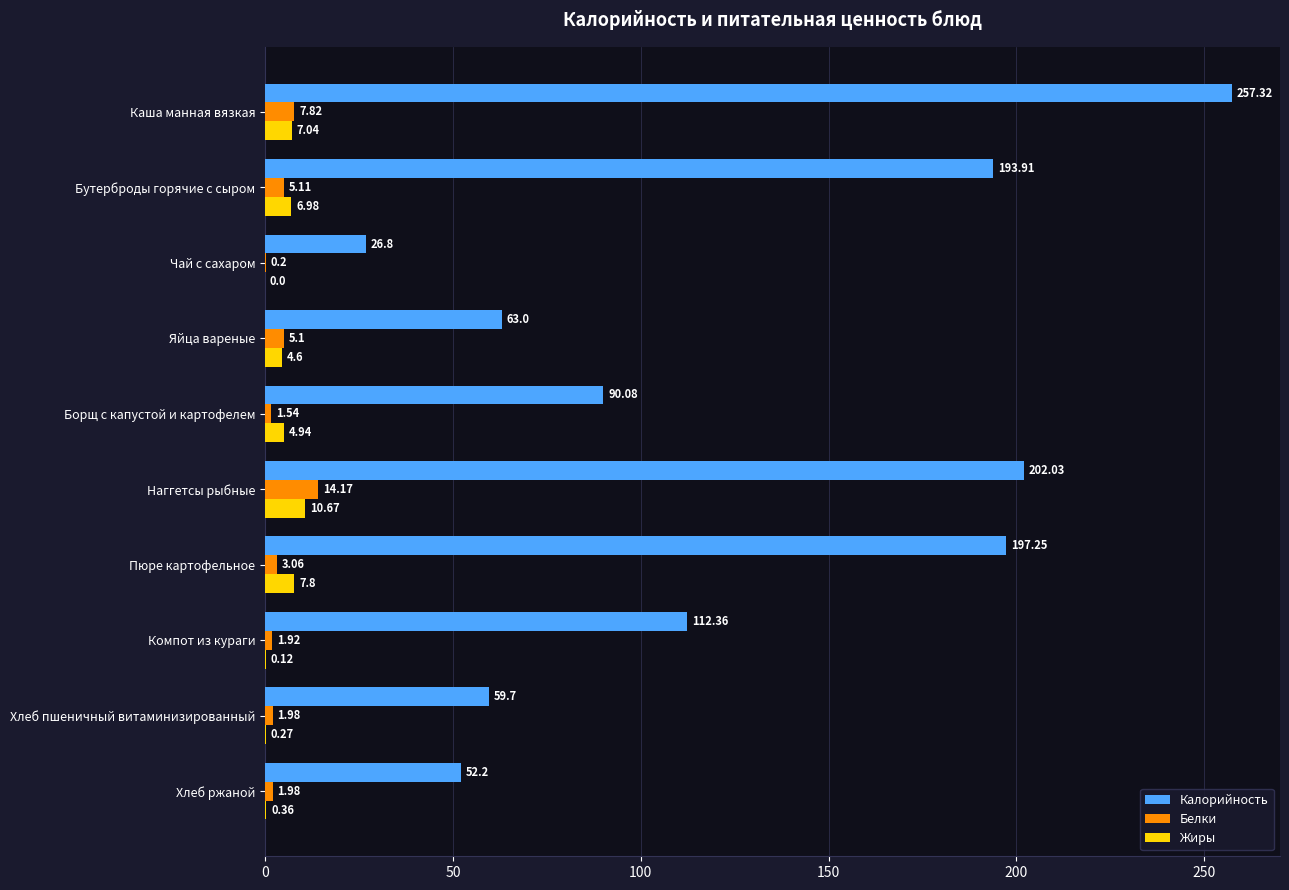

At which label does Белки reach its peak?

Наггетсы рыбные